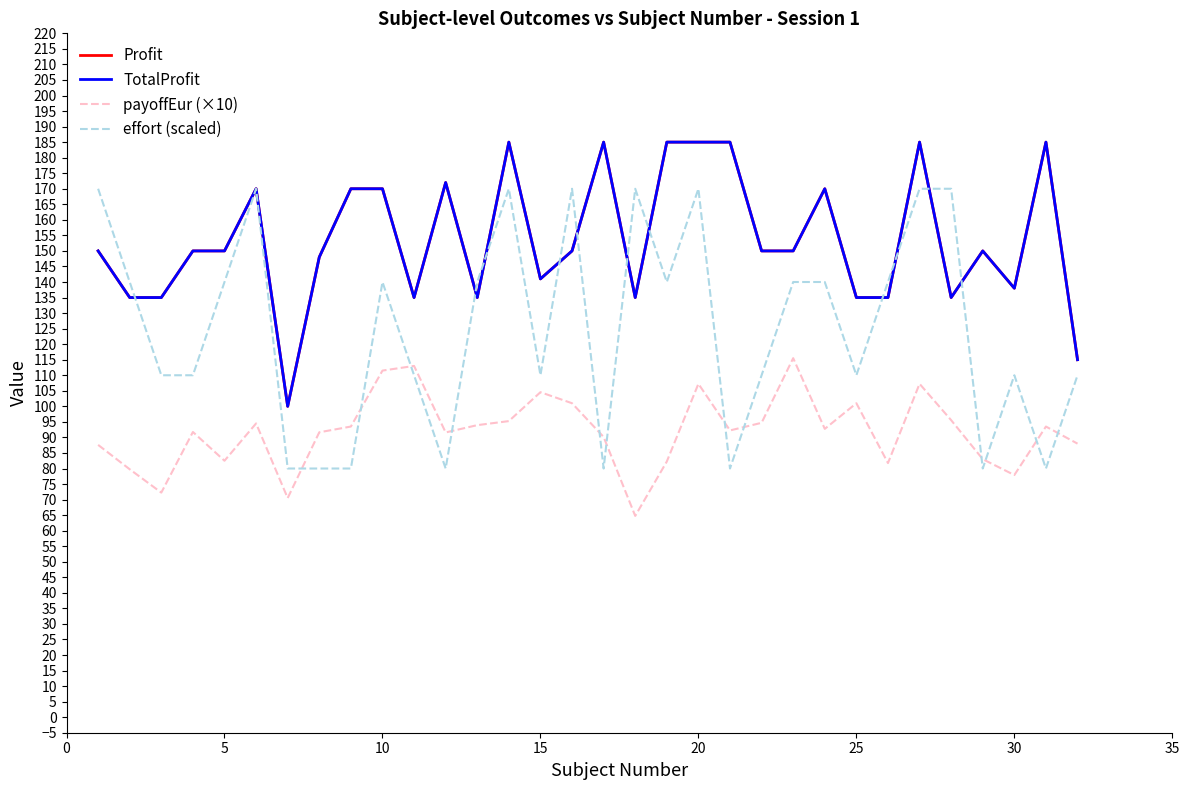

Does the chart display data point markers on the line(s)?

No